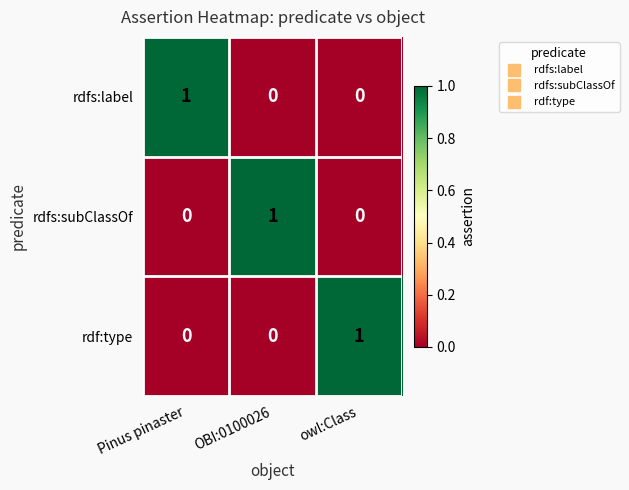

Which category has the highest value in the rdf:type series?

owl:Class